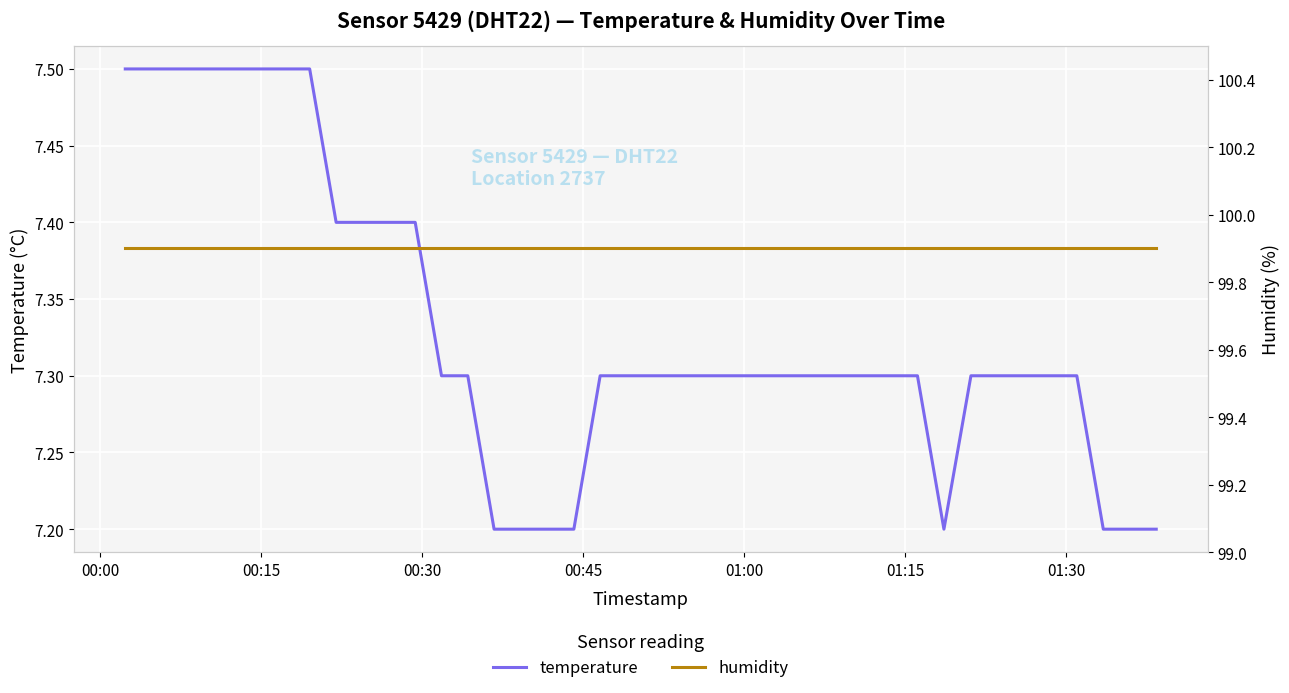

At how many categories does at least one series exceed 81?

40